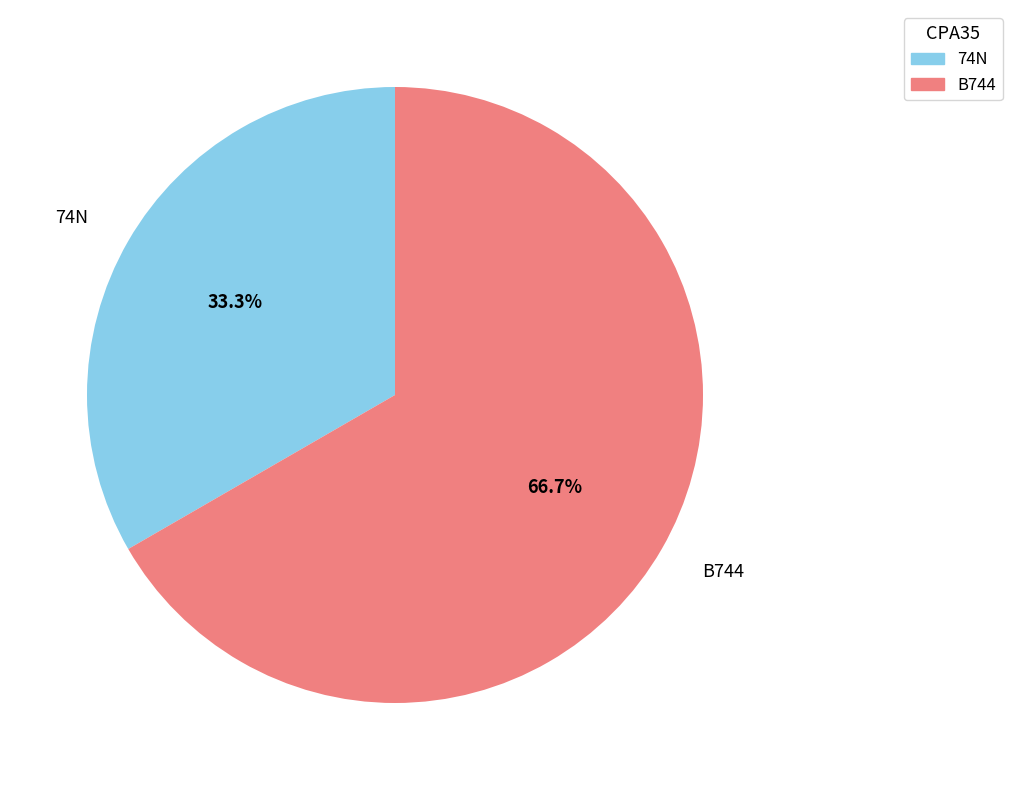

What percentage is the 74N slice, to the nearest percent?

33%